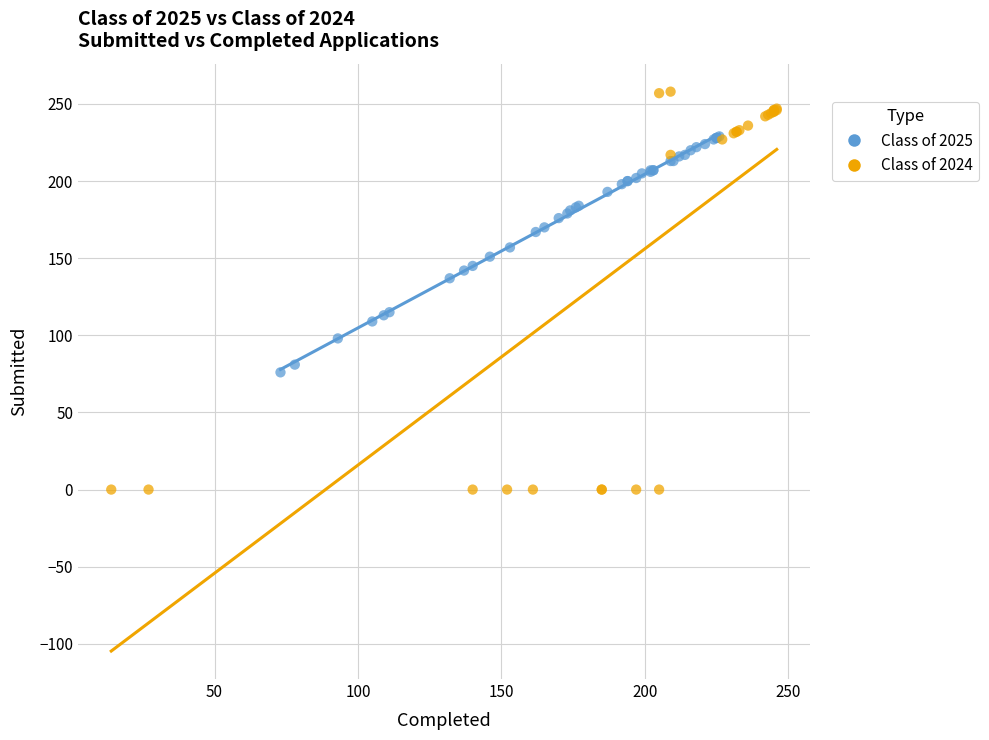

Which series has the widest spread of Y values?

Class of 2024